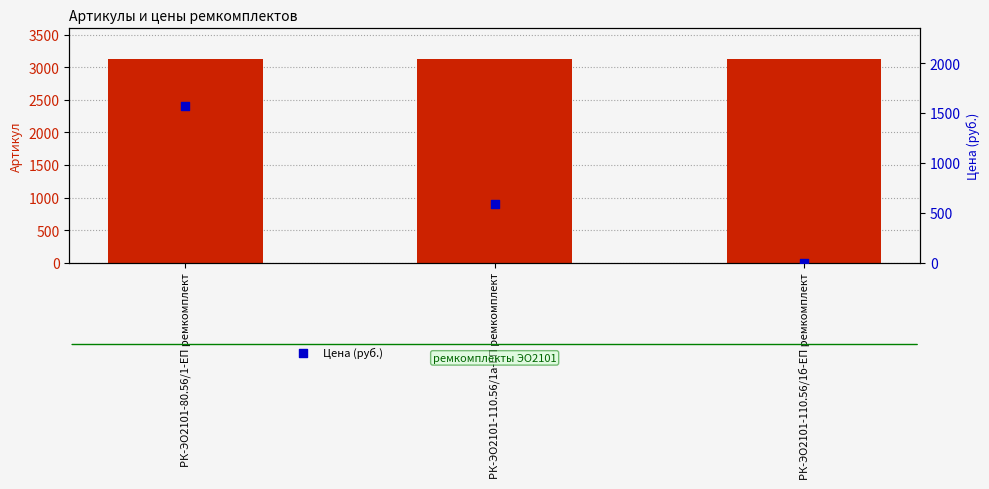

Which series contains the lowest Y value?

Цена (руб.)